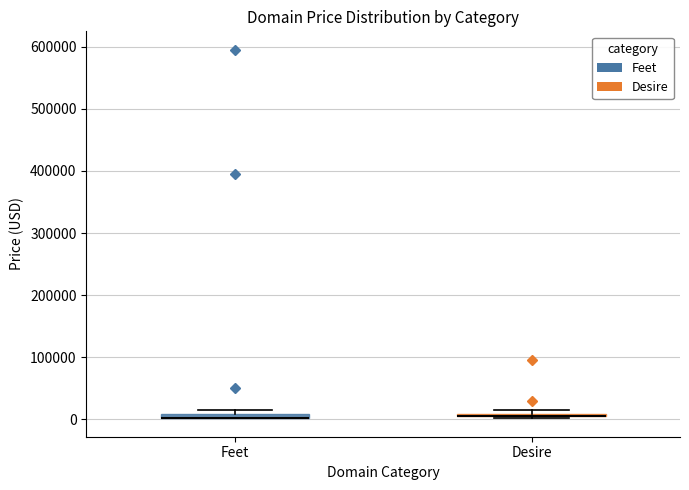

Where is the upper edge of the box for Feet on the y-axis? The values are not printed on the chart, so give them approximately, as read against the axis.

10000